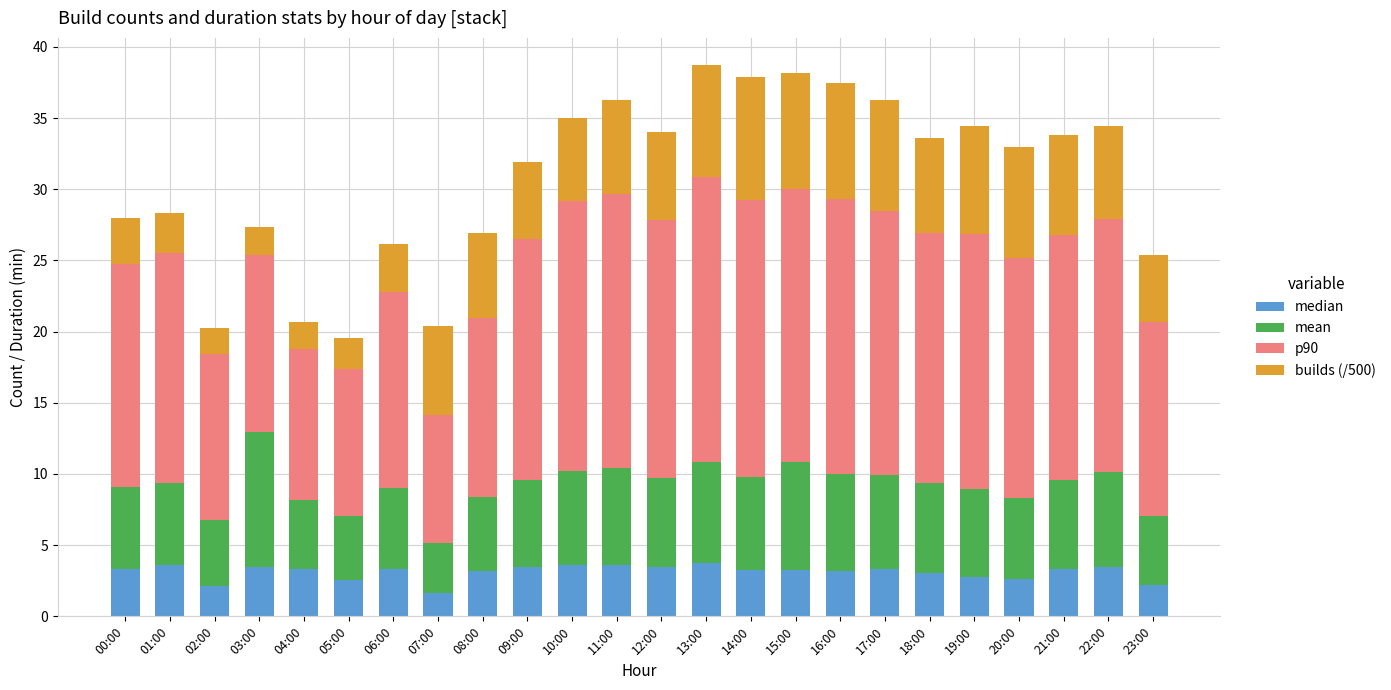

Is it true that median equals 3.3 at 00:00?

True